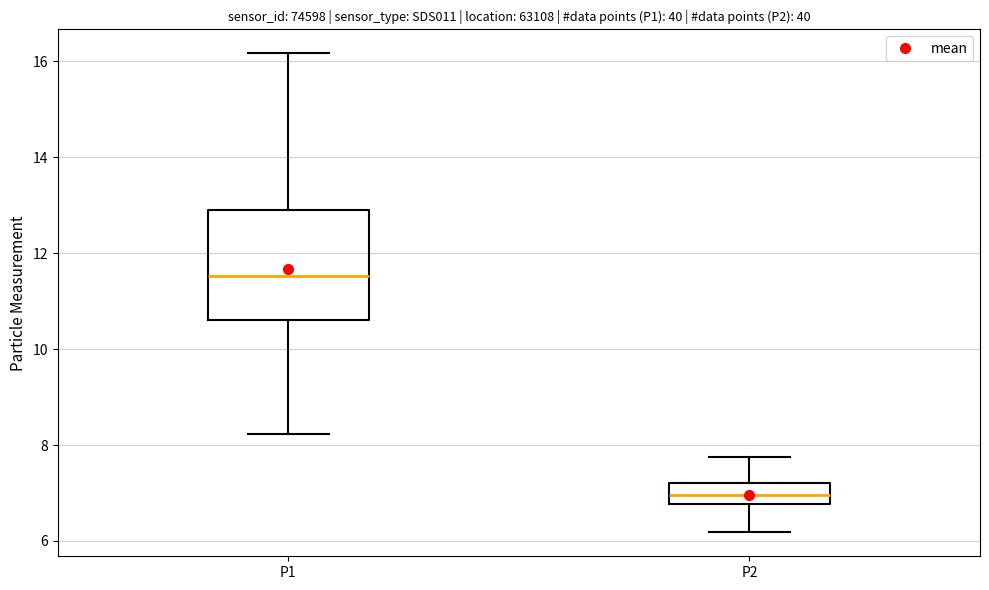

Reading left to right, read every box against the y-axis: the position of its median line, the range the box covers, and the ends of its whiskers. The values are not printed on the chart, so give them approximately, as read against the axis.

P1: median 11.6, box 10.6 to 12.8, whiskers 8.2 to 16.2
P2: median 7.0, box 6.8 to 7.2, whiskers 6.2 to 7.8